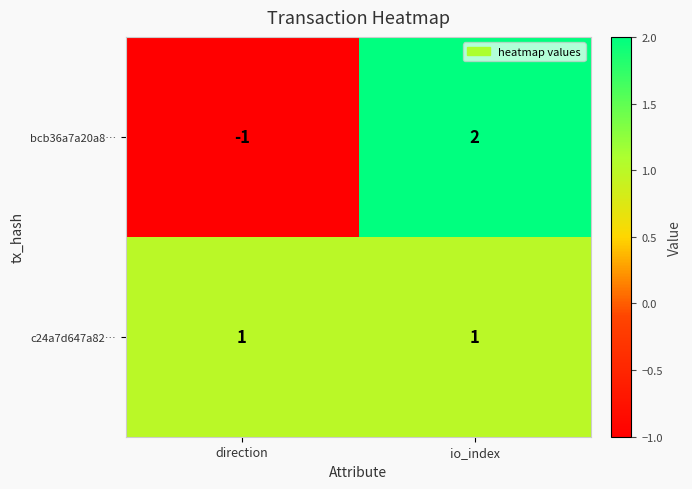

Which label corresponds to the largest value in the chart?

io_index